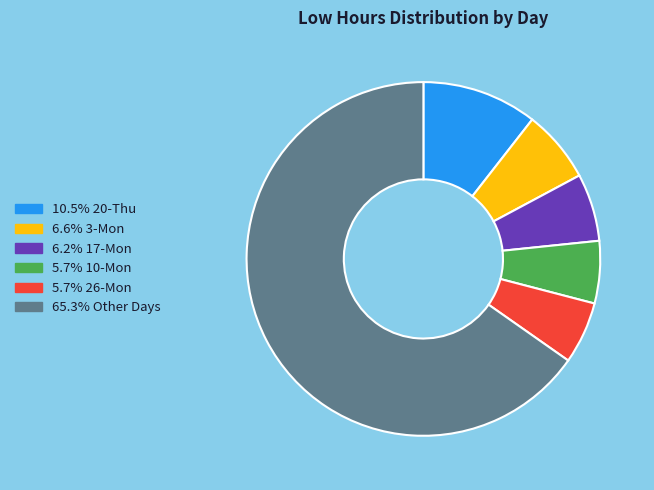

Is there a majority slice in this chart?

Yes